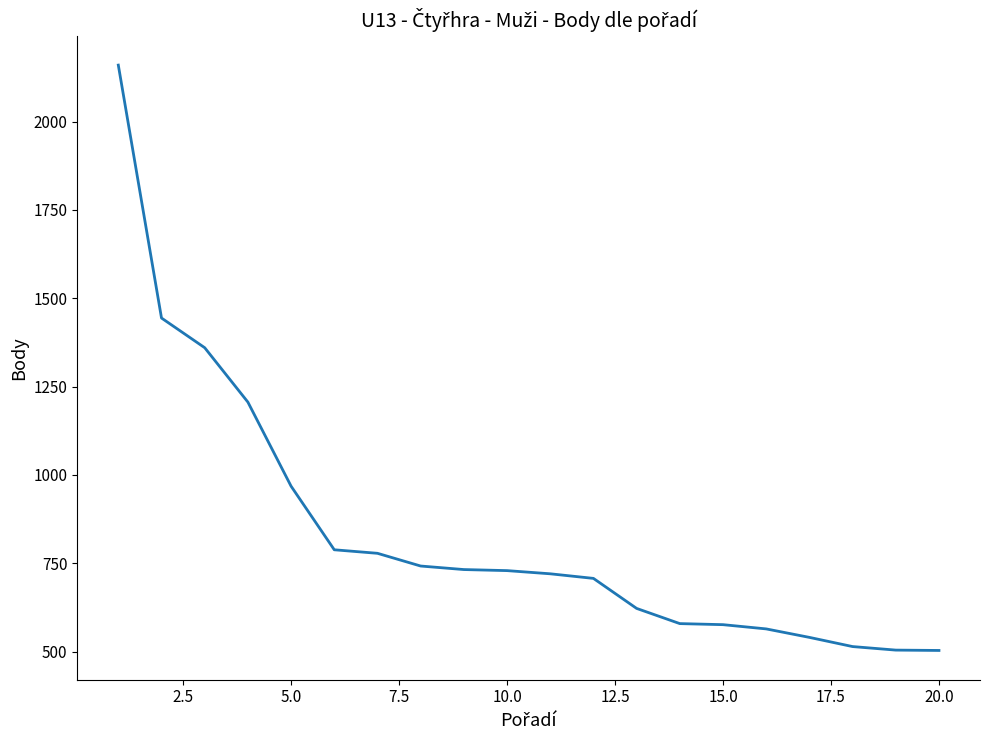

What is the smallest value displayed?

503